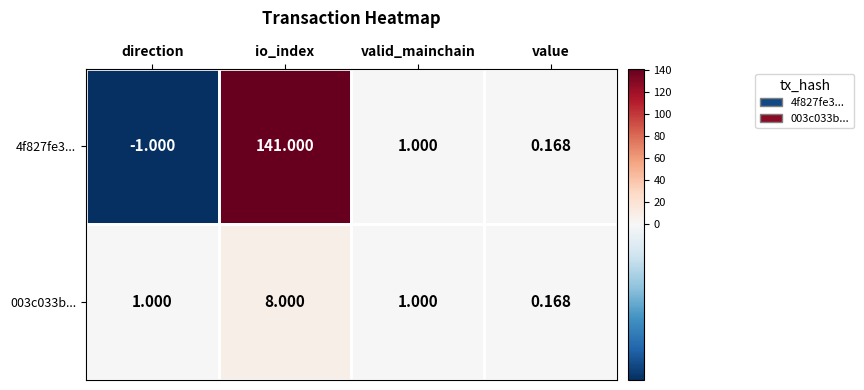

Where is 4f827fe3... nearest to the value 70?

valid_mainchain